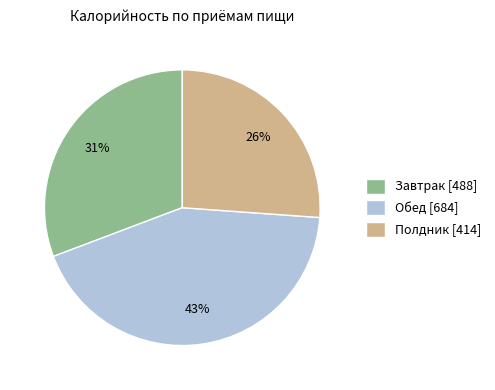

How many slices are in this pie chart?

3